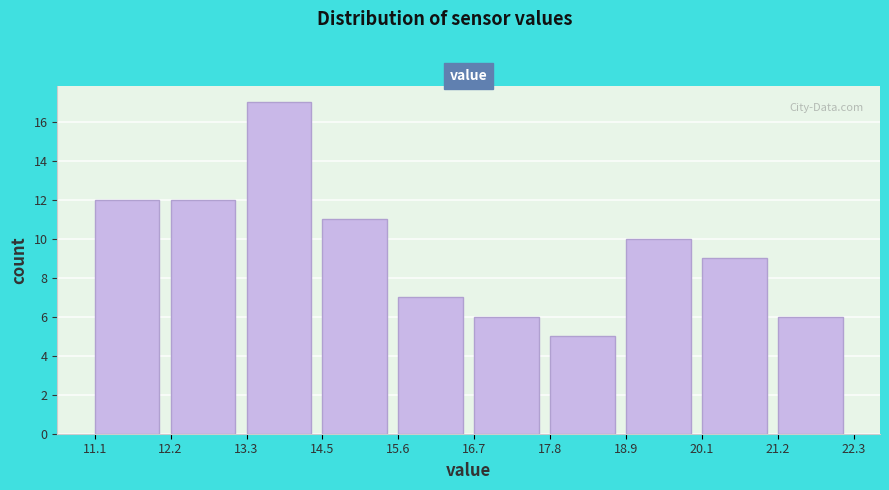

How tall is the bar that spans 11.1 to 12.2 on the x-axis? The values are not printed on the chart, so give them approximately, as read against the axis.

12